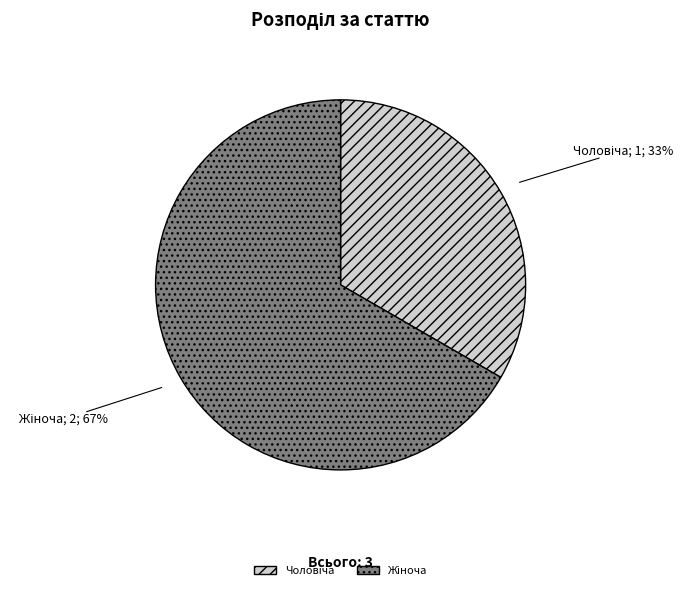

To the nearest percent, what is the average slice percentage?

50%